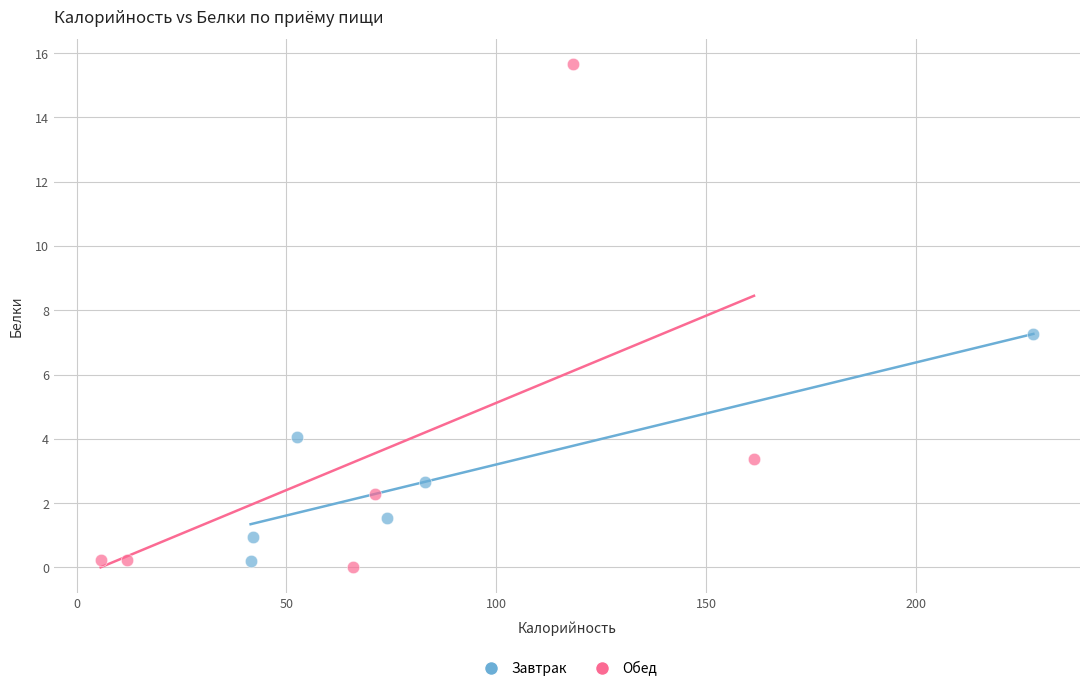

What are all the series names shown in the legend?

Завтрак, Обед